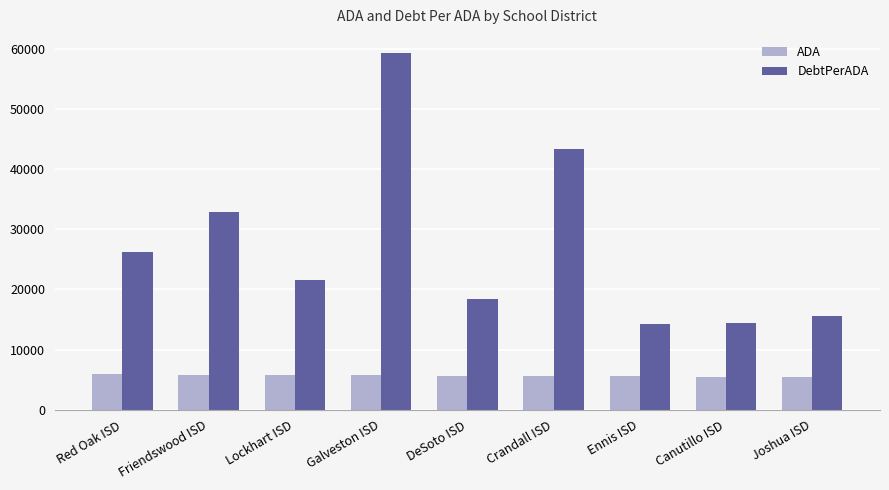

Which label corresponds to the largest value in the chart?

Galveston ISD